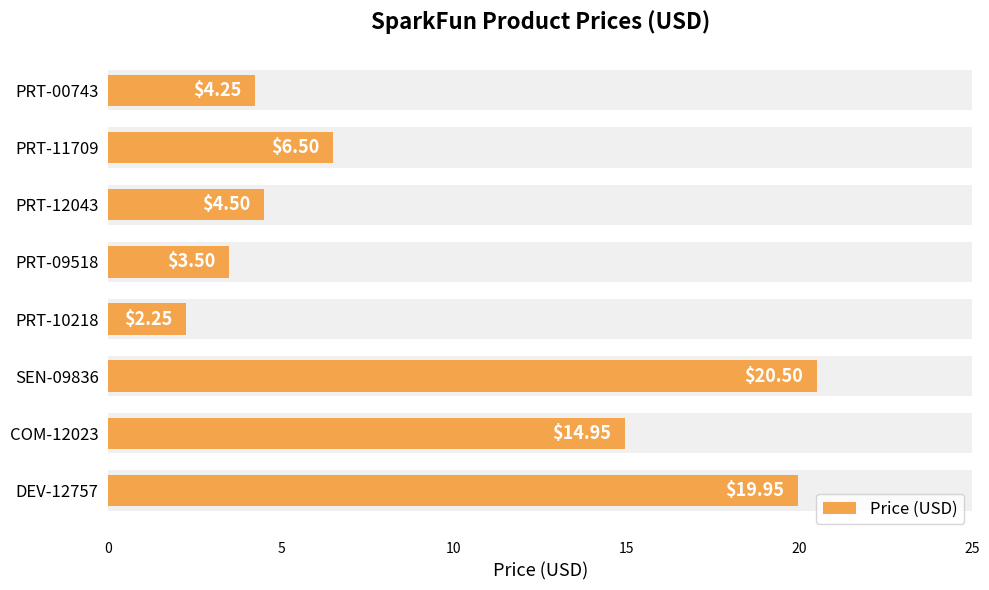

What is the sum of all values?

76.4